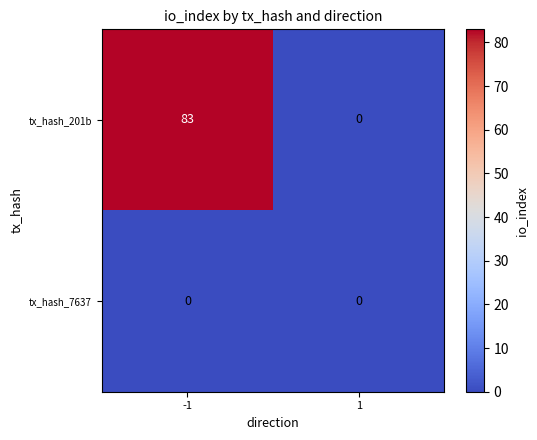

At which category does the chart reach its peak across all series?

-1